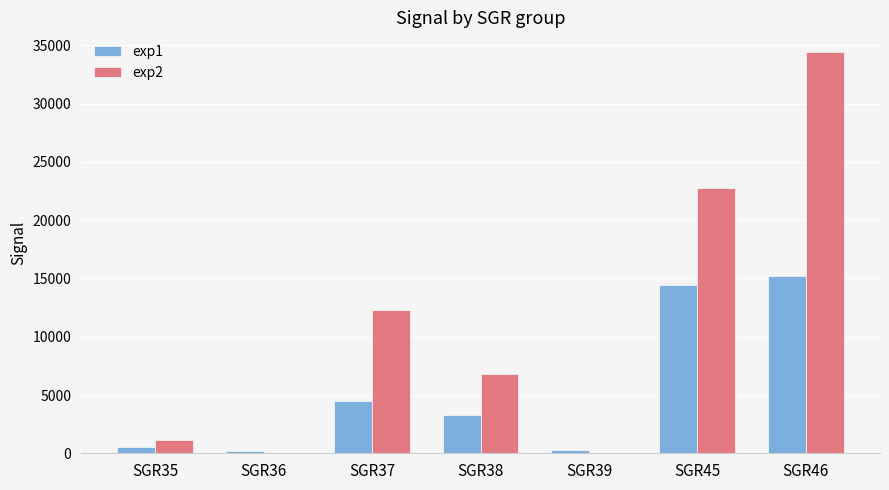

Between SGR38 and SGR46, which series saw the biggest shift?

exp2